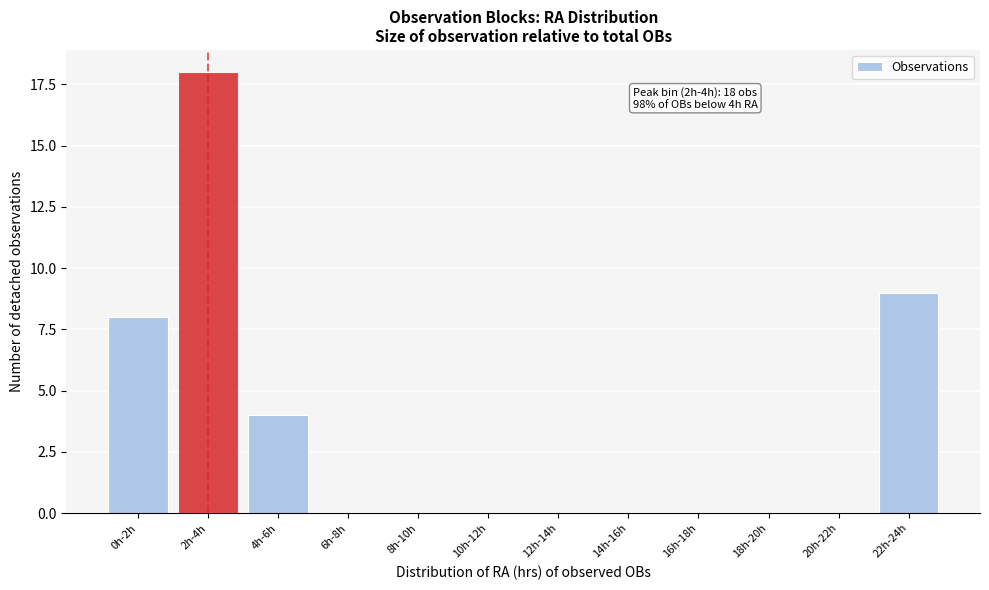

Reading right to left, extract all data points from this chart.

22h-24h=9	20h-22h=0	18h-20h=0	16h-18h=0	14h-16h=0	12h-14h=0	10h-12h=0	8h-10h=0	6h-8h=0	4h-6h=4	2h-4h=18	0h-2h=8